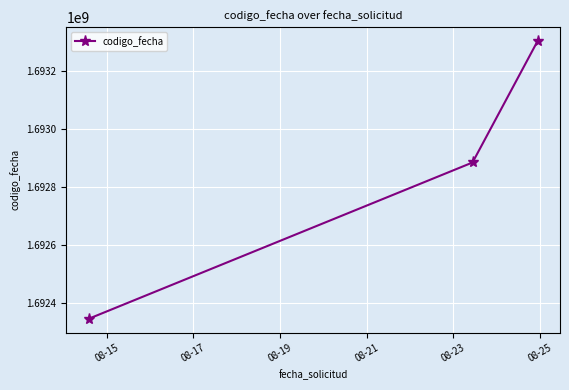

What is the value of the 2nd point from the left?

1692885488